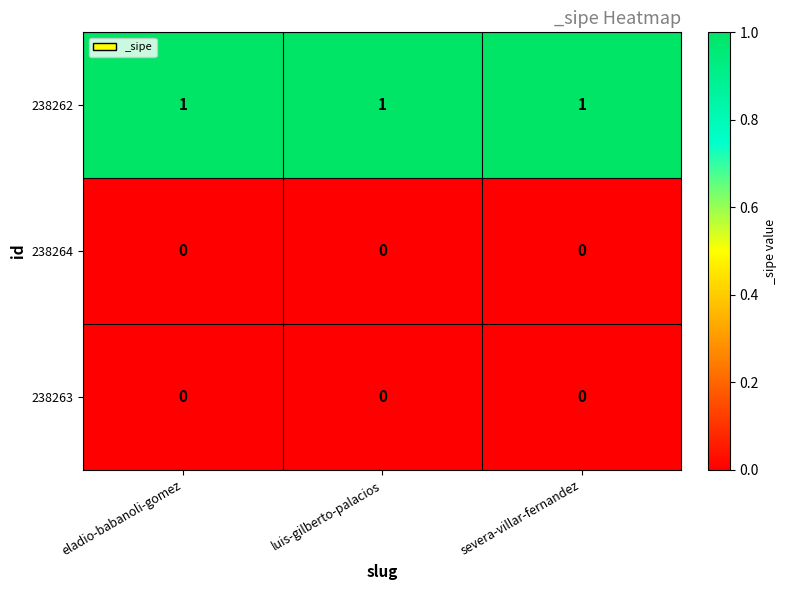

At how many categories does at least one series exceed 0?

3